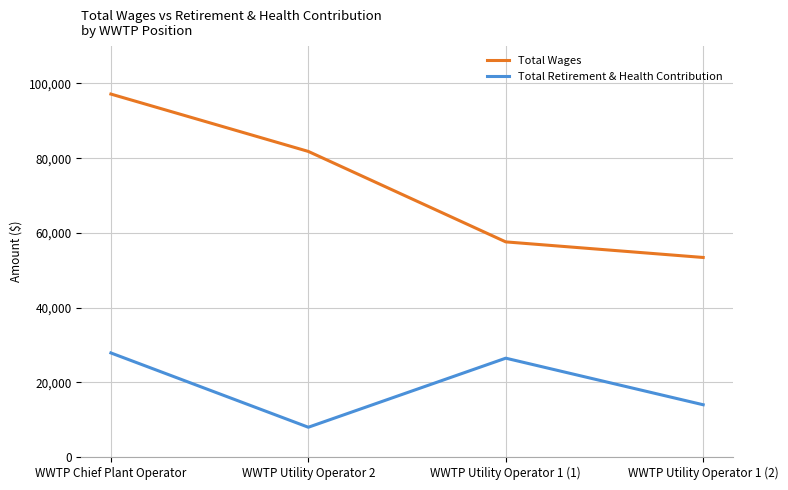

How many categories are shown in the chart?

4